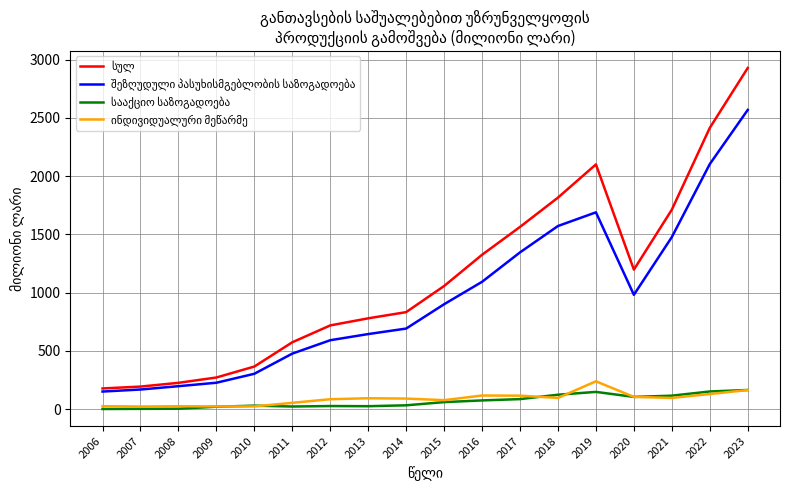

What is the spread (max minus min) of values at 2023?

2765.2